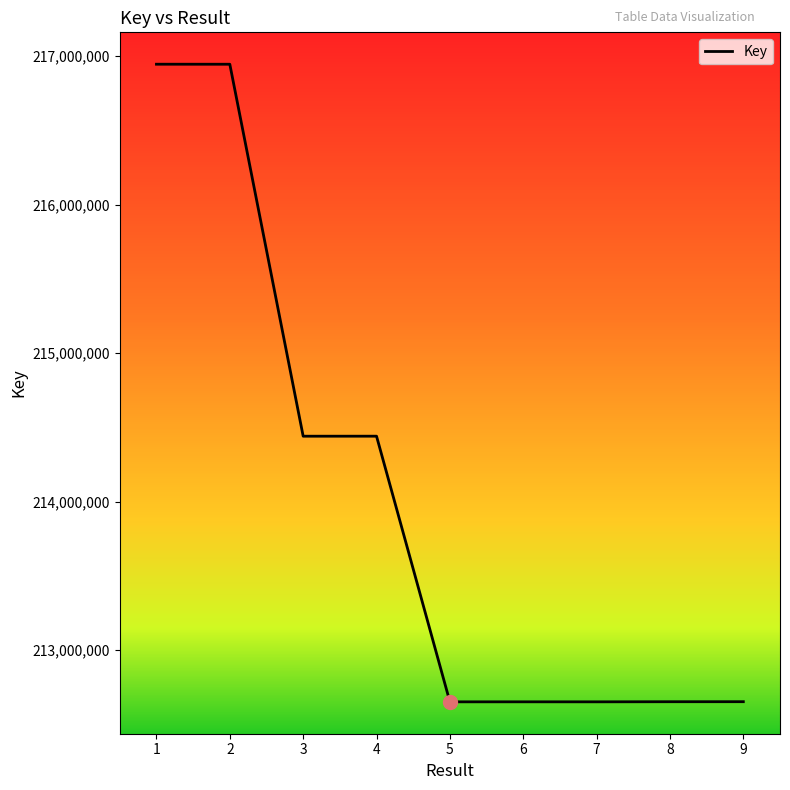

What is the change in value from 2 to 9?

-4292627